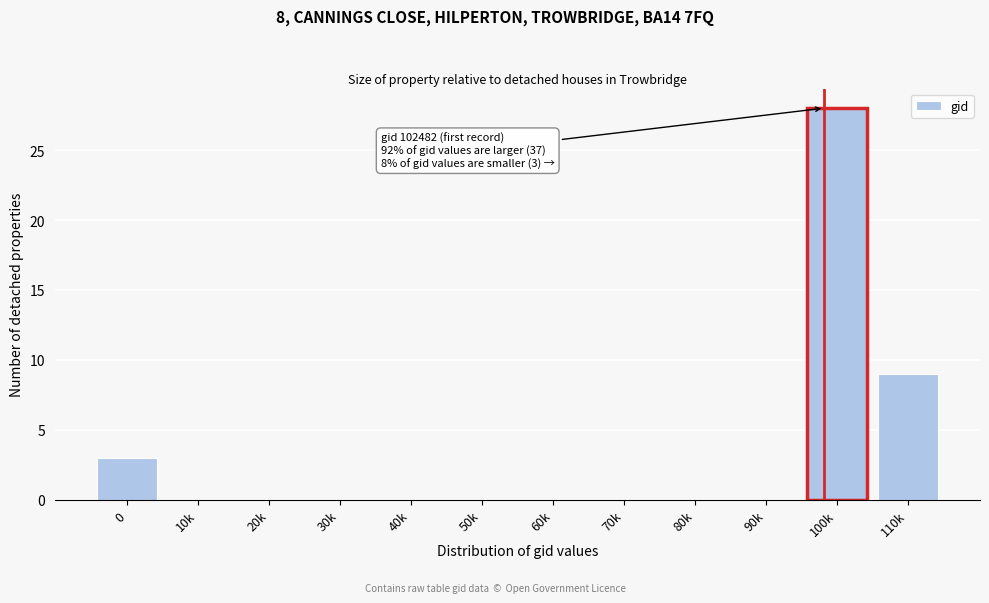

Reading right to left, transcribe all the data shown in this chart.

110k=9	100k=28	90k=0	80k=0	70k=0	60k=0	50k=0	40k=0	30k=0	20k=0	10k=0	0=3